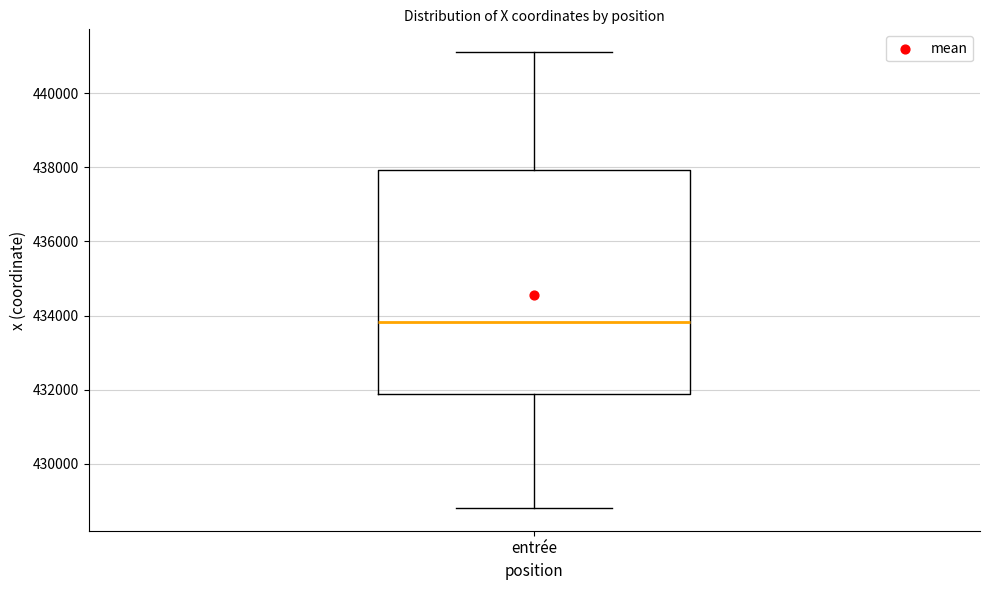

Transcribe this box plot: give where the median line is, the range the box spans, and where the two whiskers end, as read against the y-axis. The values are not printed on the chart, so give them approximately, as read against the axis.

median 433800, box 431800 to 438000, whiskers 428800 to 441200